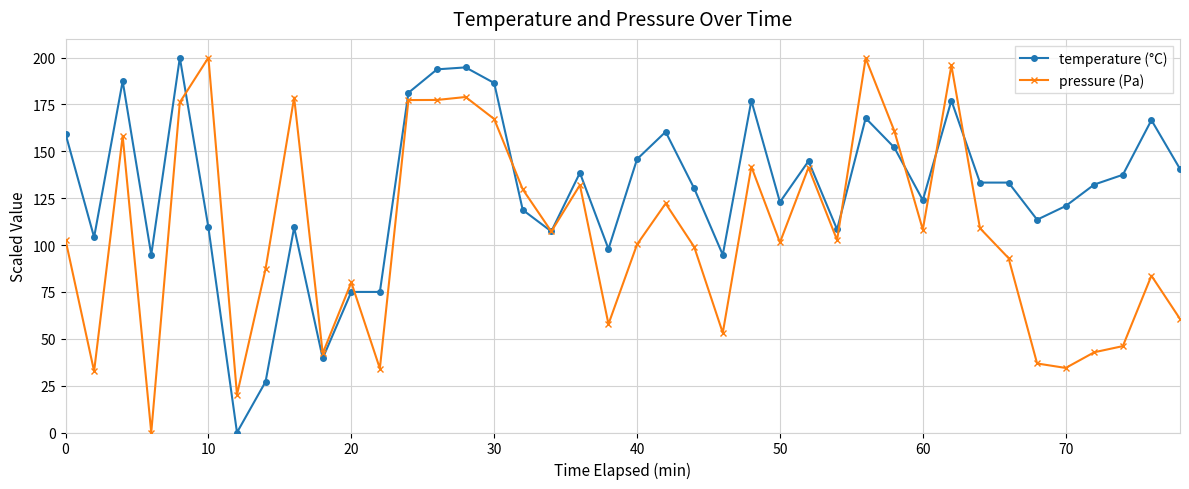

List the series in order of their overall mean, highest first.

temperature (°C), pressure (Pa)